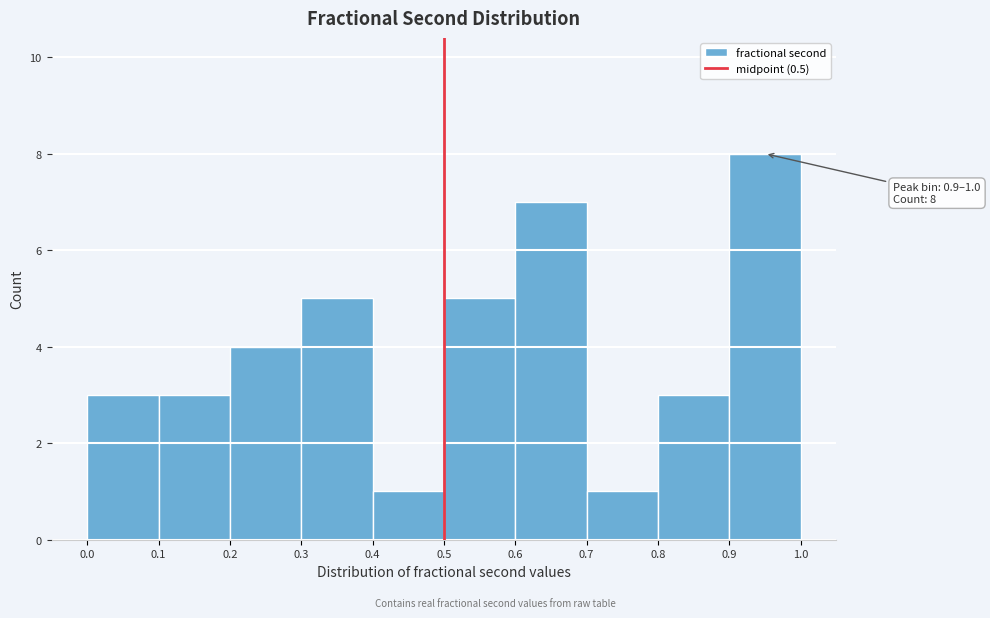

Over which range of the x-axis is the bar tallest?

0.9 to 1.0